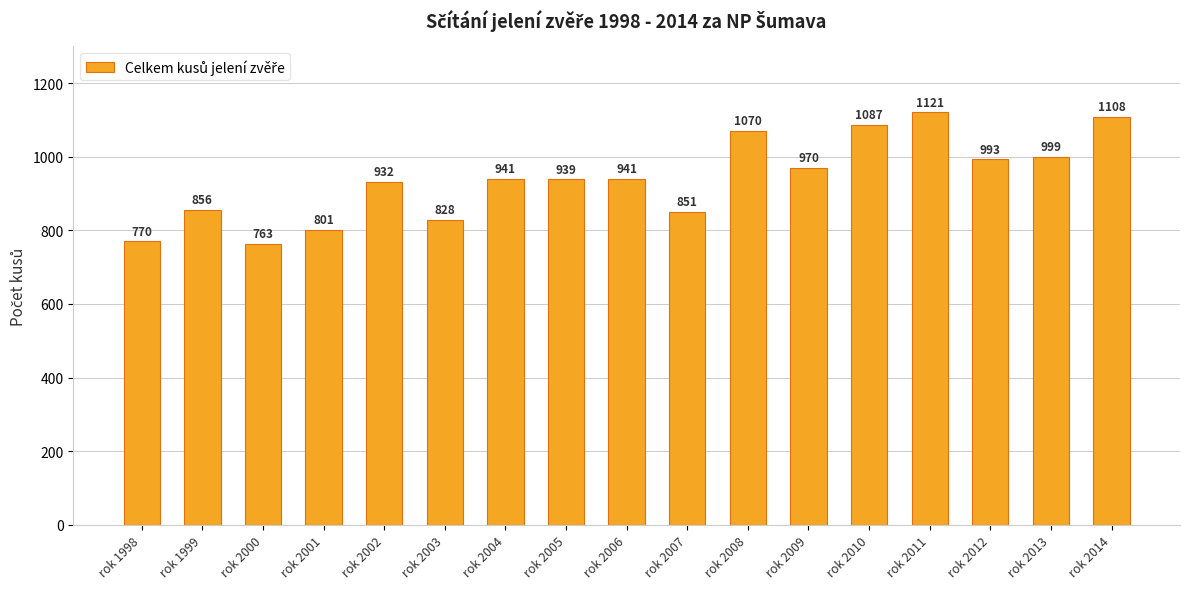

What is the value of the 12th bar from the left?

970